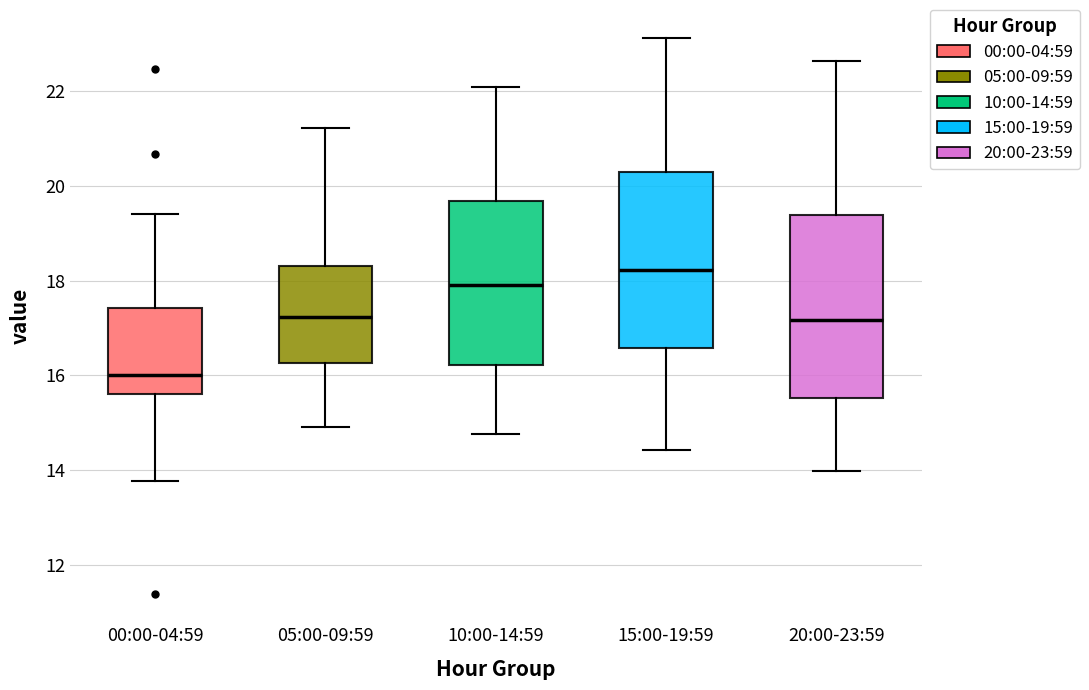

Which box has the lowest median line?

00:00-04:59